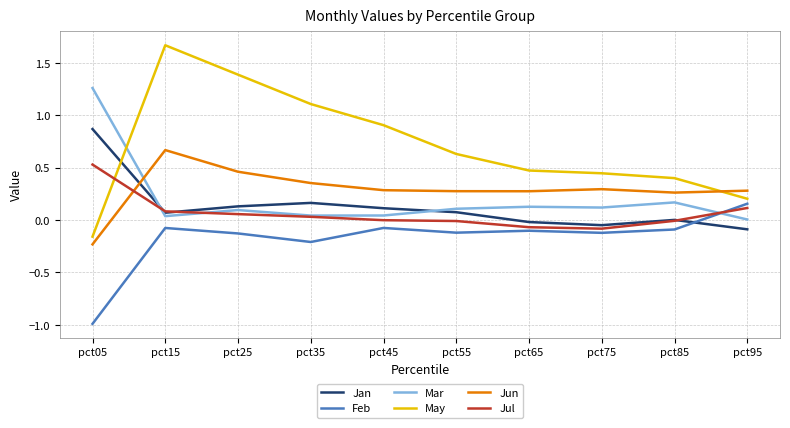

List the series in order of their peak value, highest first.

May, Mar, Jan, Jun, Jul, Feb